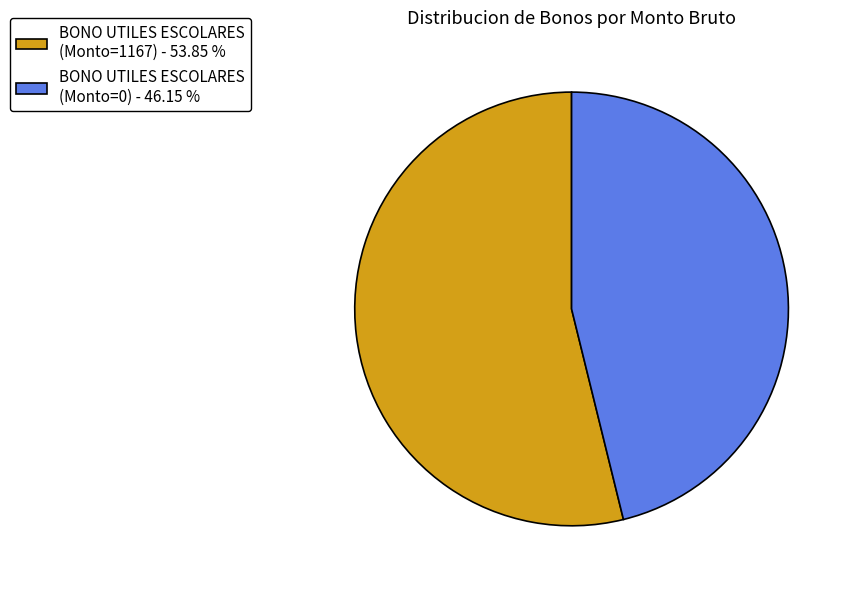

What is the smallest slice in the pie chart?

BONO UTILES ESCOLARES (Monto=0) - 46.15 %